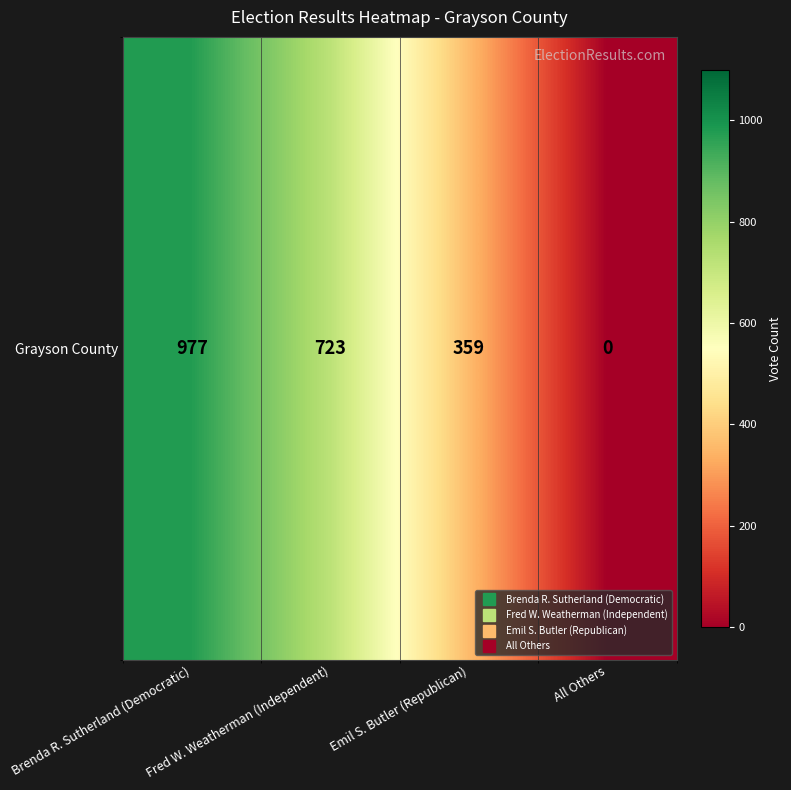

Count the number of categories in the chart.

4